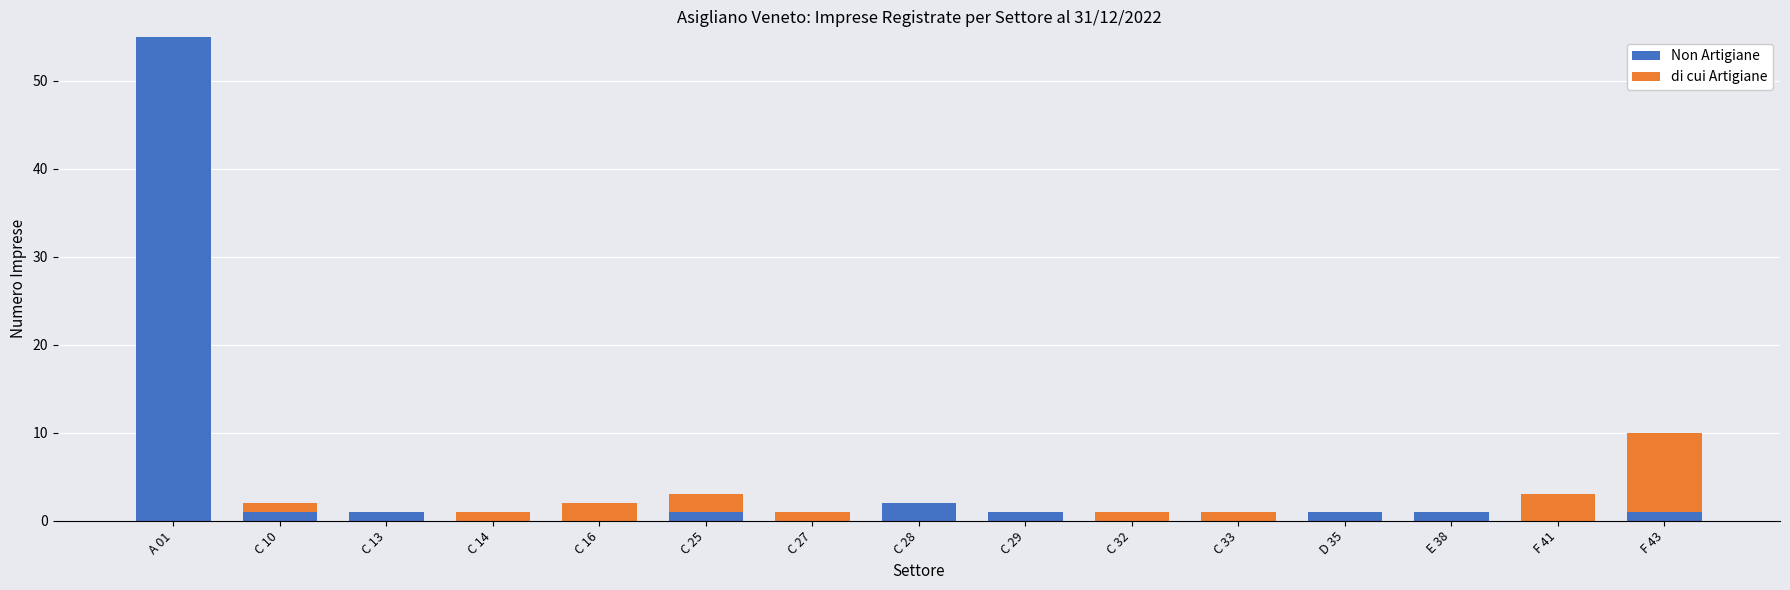

What is the highest value of the Non Artigiane series?

55